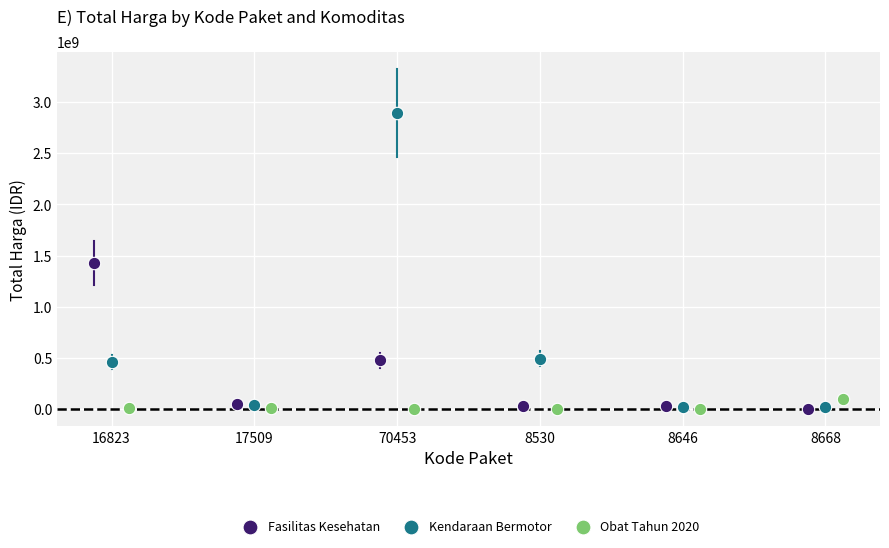

Which series has the largest Y range (max minus min)?

Kendaraan Bermotor